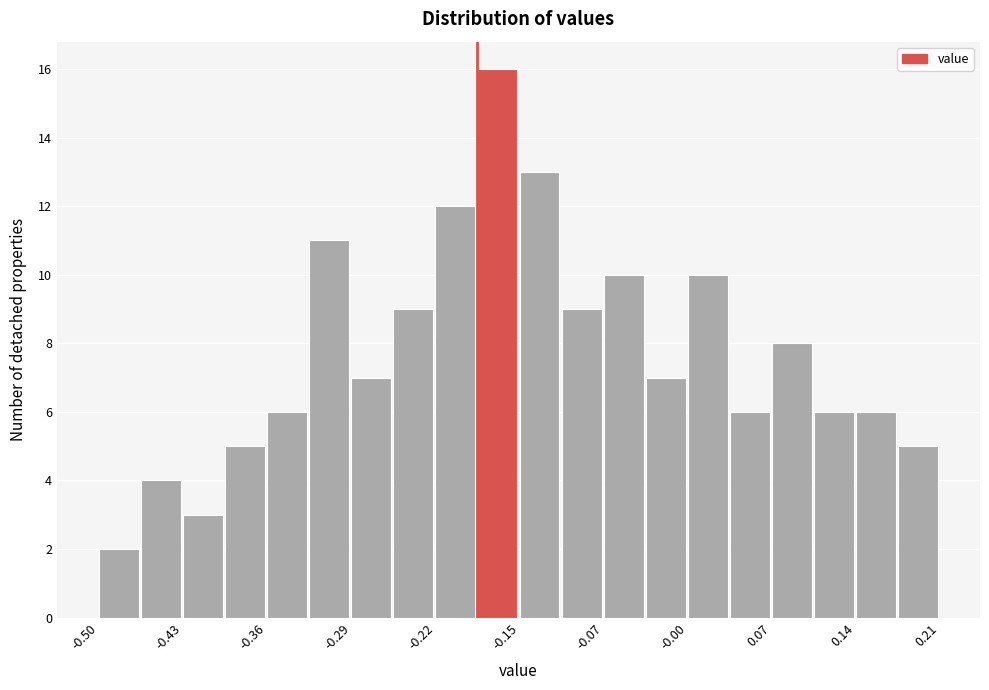

Read against the x-axis, roughly where is the centre of the tallest bar?

-0.16